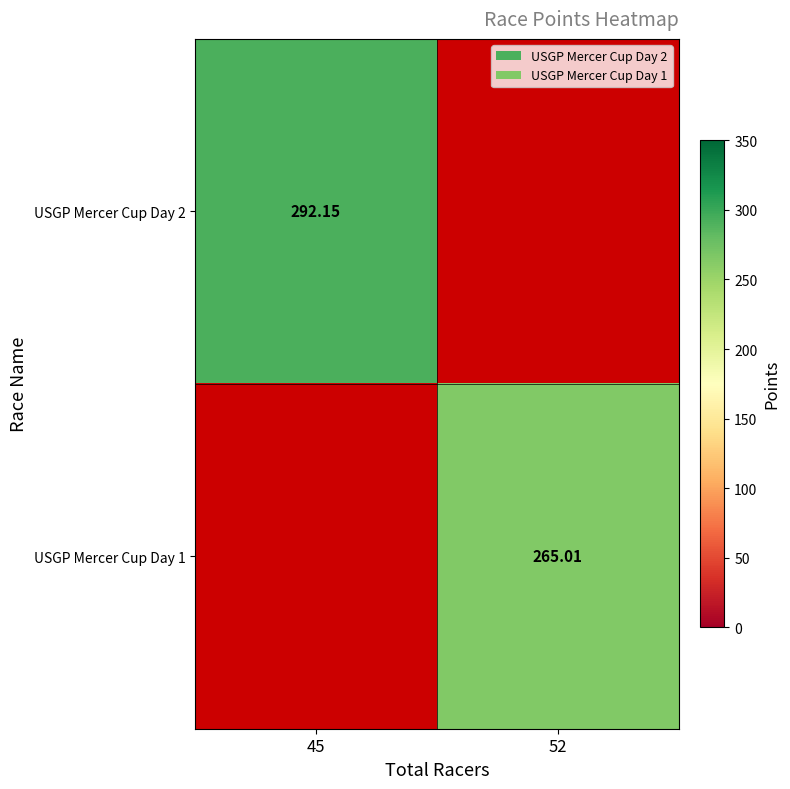

Is the value of USGP Mercer Cup Day 1 at 52 greater than the value of USGP Mercer Cup Day 2 at 45?

No